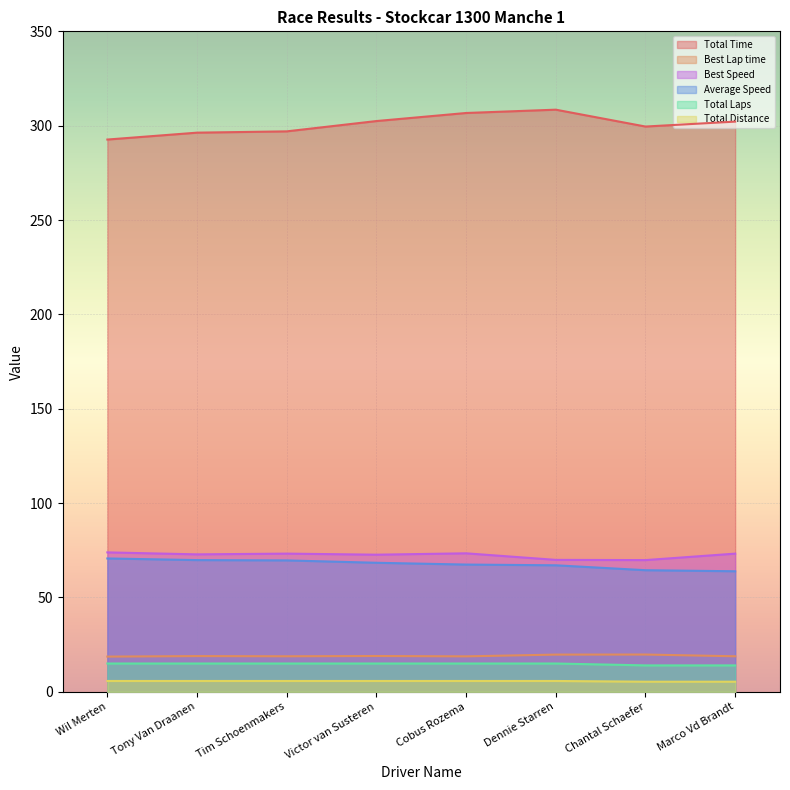

List the labels in order of Total Time value, smallest first.

Wil Merten, Tony Van Draanen, Tim Schoenmakers, Chantal Schaefer, Marco Vd Brandt, Victor van Susteren, Cobus Rozema, Dennie Starren